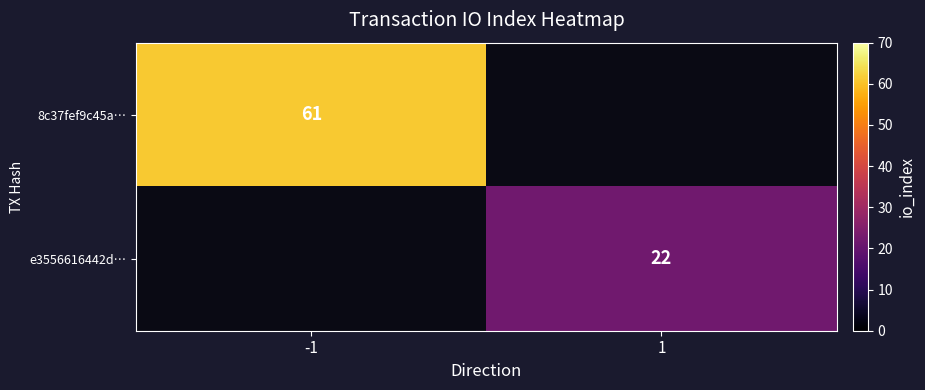

Is the value of e3556616442d… at 1 greater than the value of 8c37fef9c45a… at -1?

No